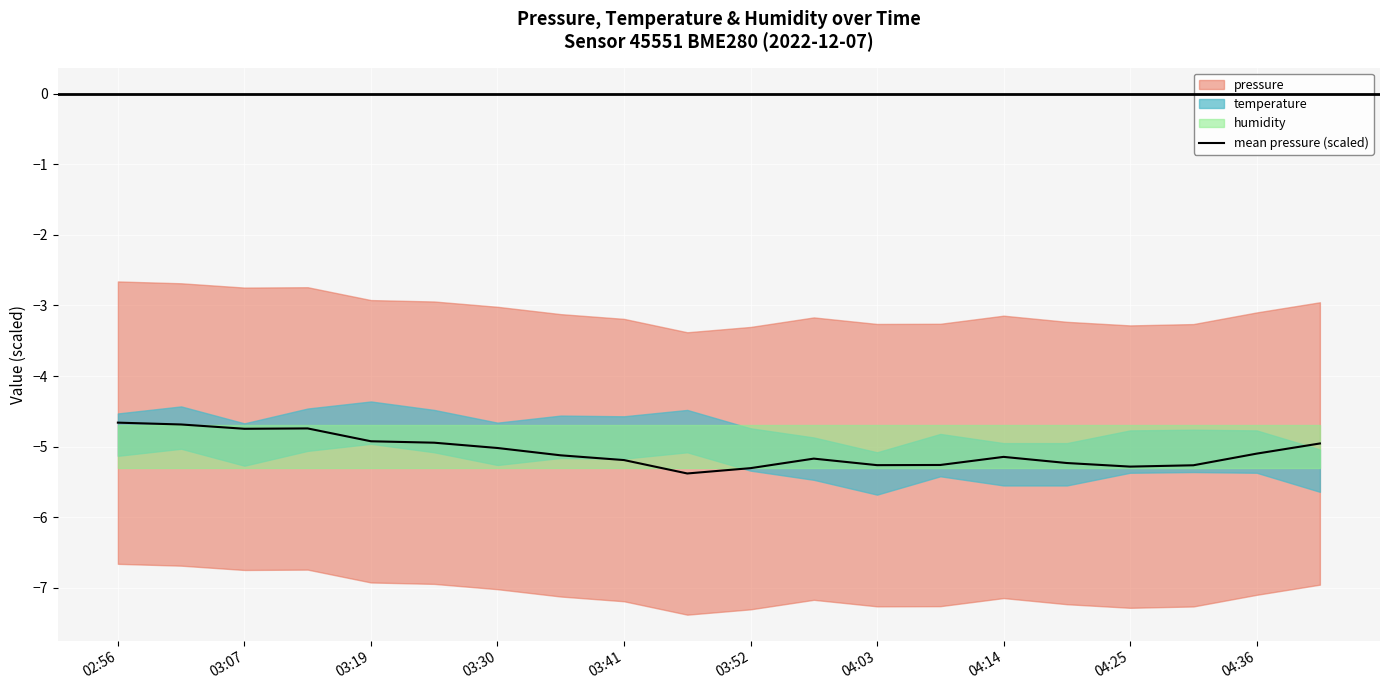

The chart shows a value of -5.2 at 15. True or false?

True